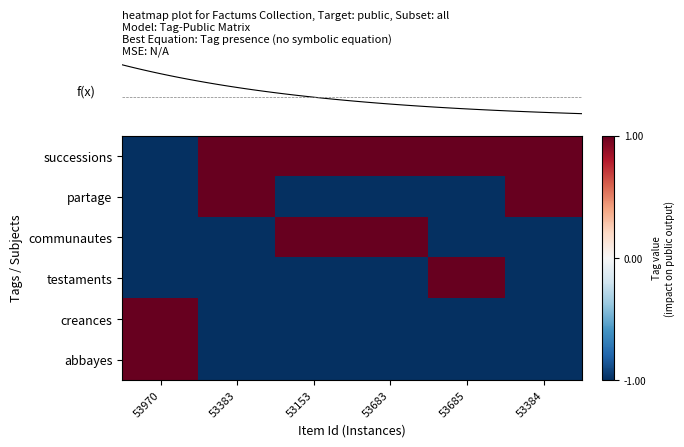

How many data points does each series have?

6